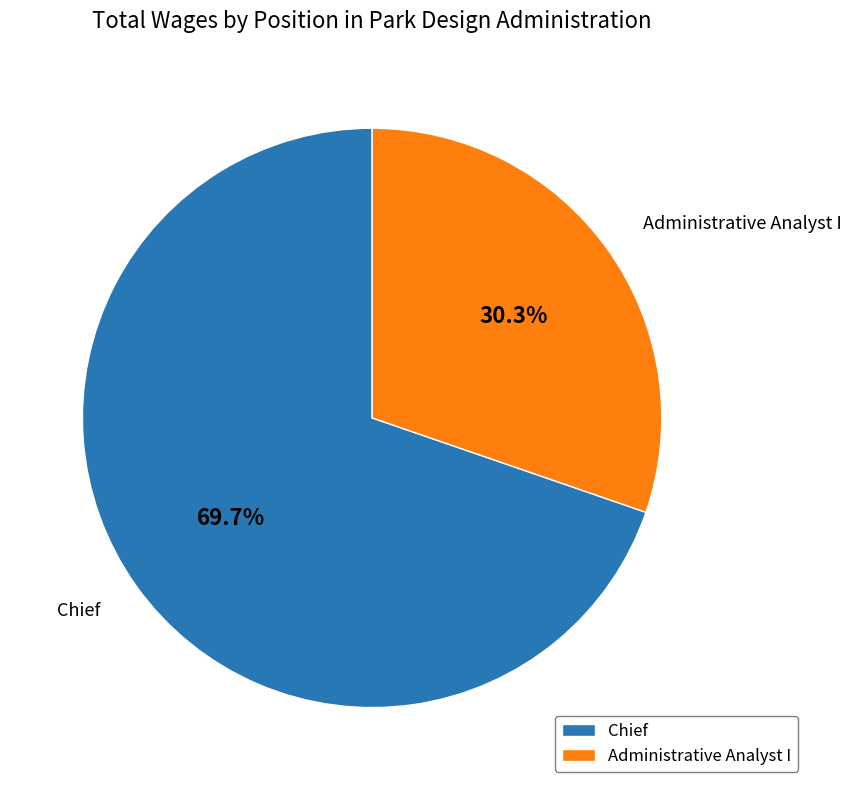

The Chief slice represents 75% of the pie. True or false?

False